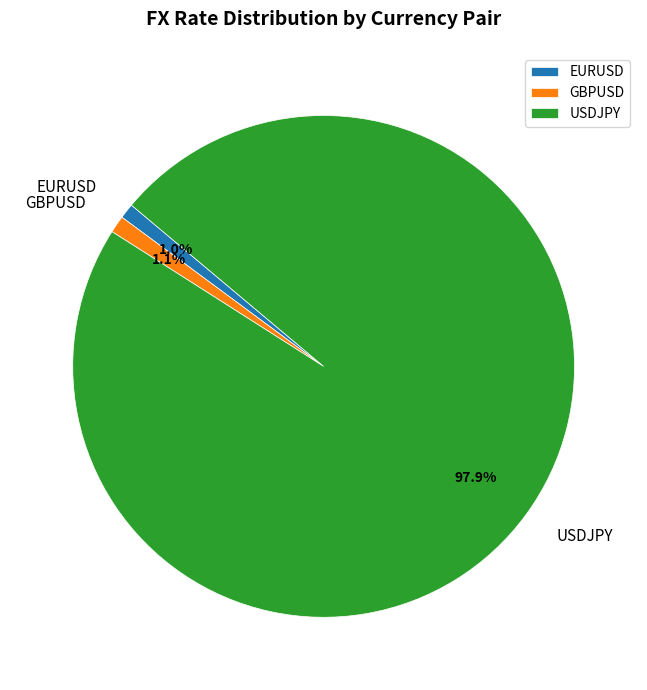

The GBPUSD slice represents 1% of the pie. True or false?

True